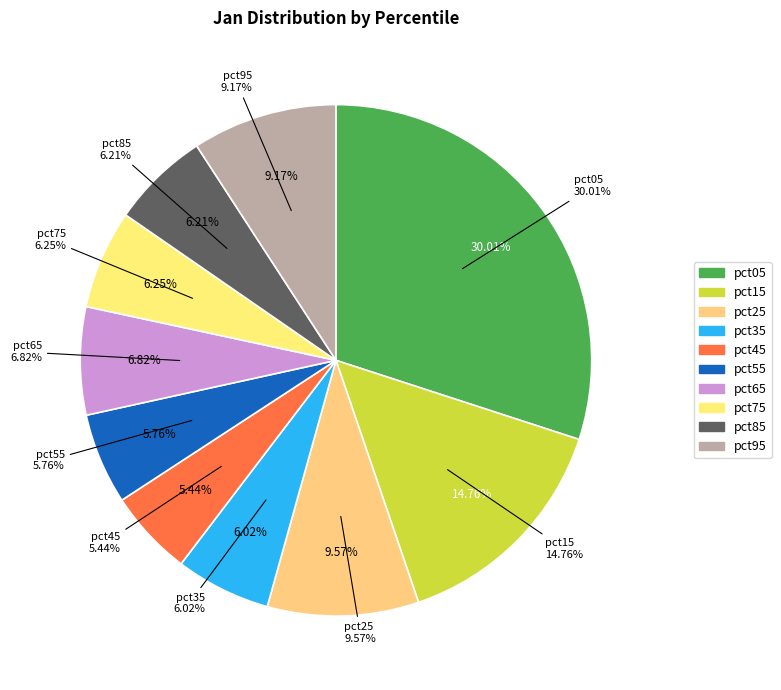

To the nearest percent, what portion does pct65 represent?

7%